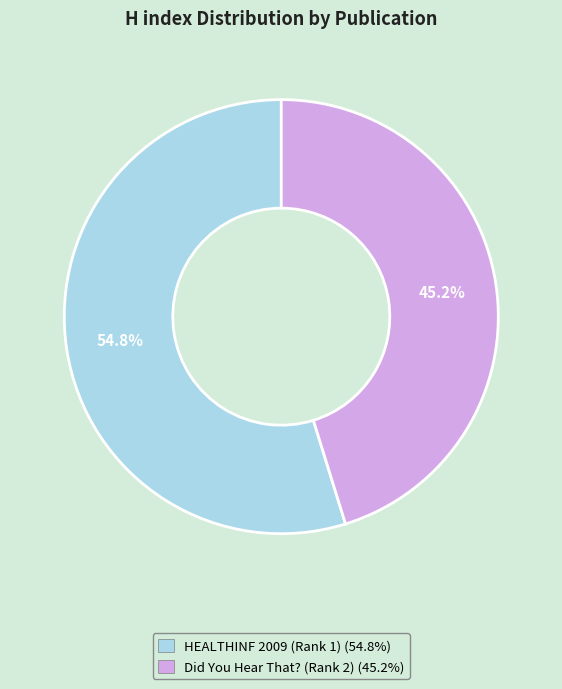

To the nearest percent, what is the average slice percentage?

50%